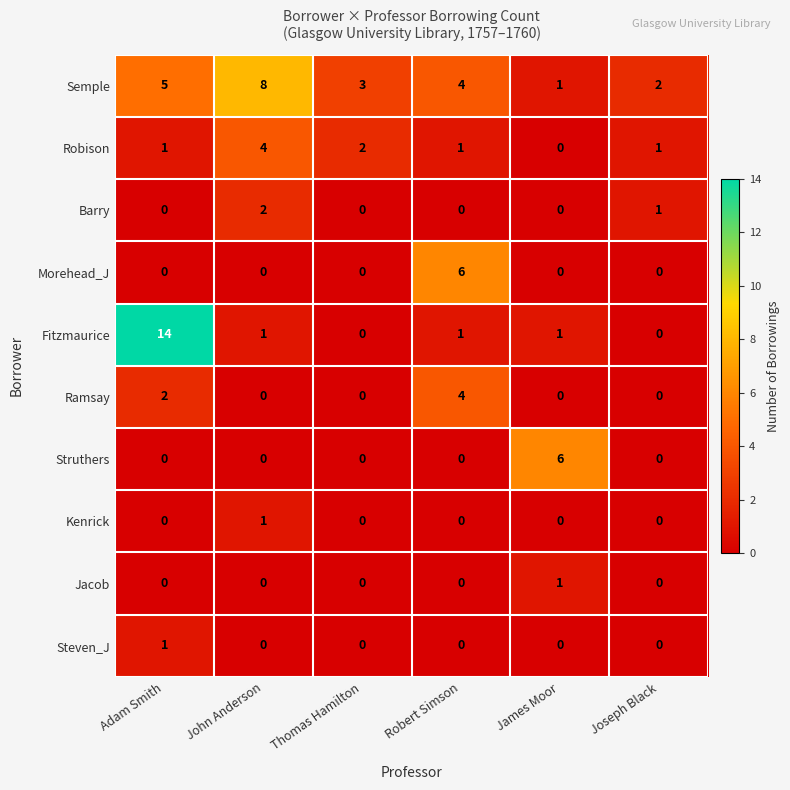

Where does the Fitzmaurice series first go above 1?

Adam Smith